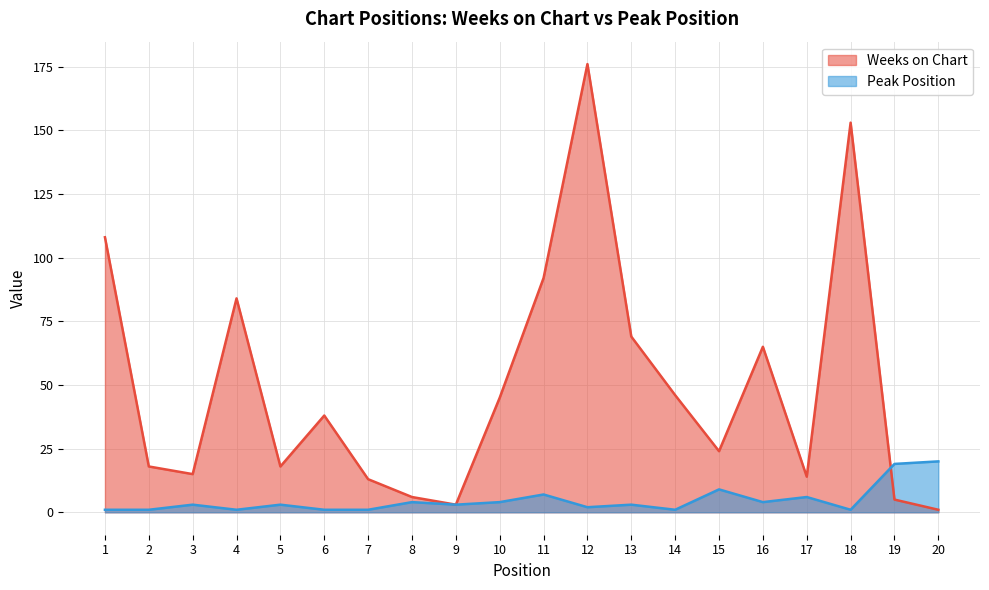

After their last crossing, which series has the higher values: Weeks on Chart or Peak Position?

Peak Position